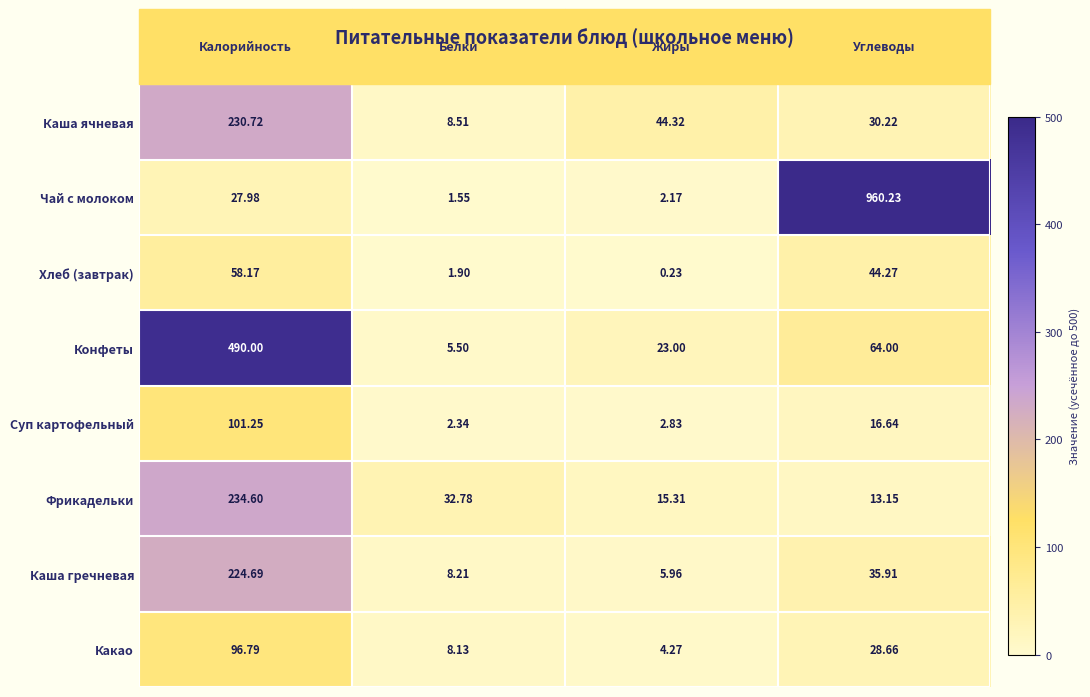

At Белки, list the series in order from smallest to largest.

Чай с молоком, Хлеб (завтрак), Суп картофельный, Конфеты, Какао, Каша гречневая, Каша ячневая, Фрикадельки